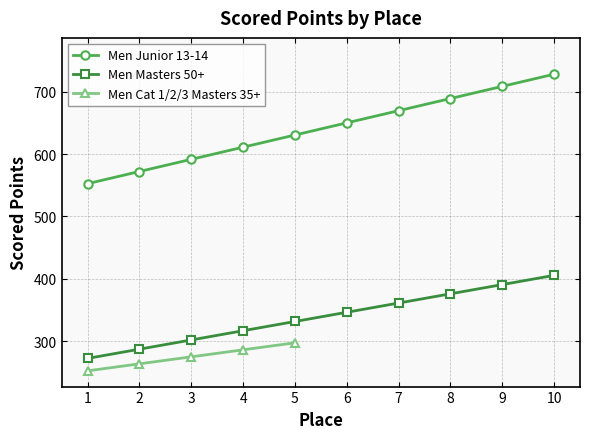

Is the value of Men Masters 50+ at 8 greater than the value of Men Junior 13-14 at 2?

No